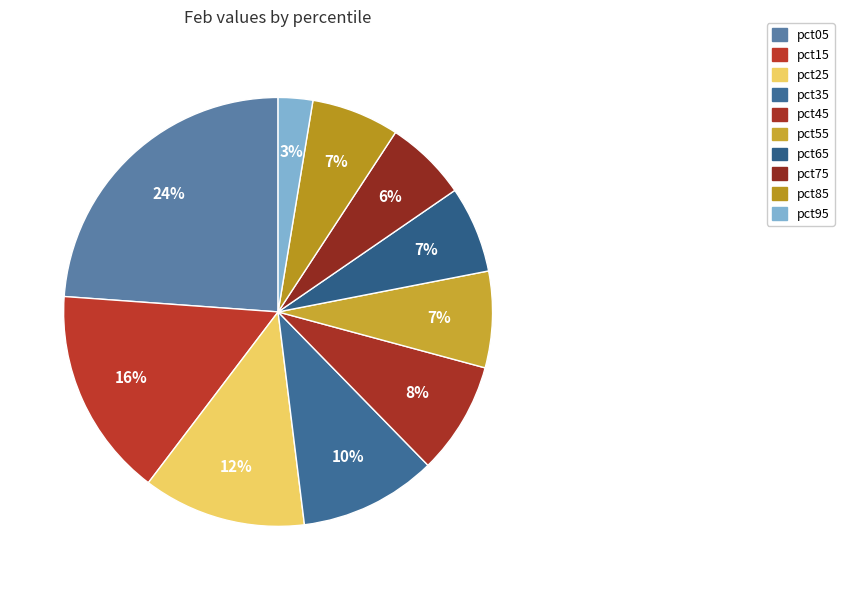

How many segments does this pie chart have?

10